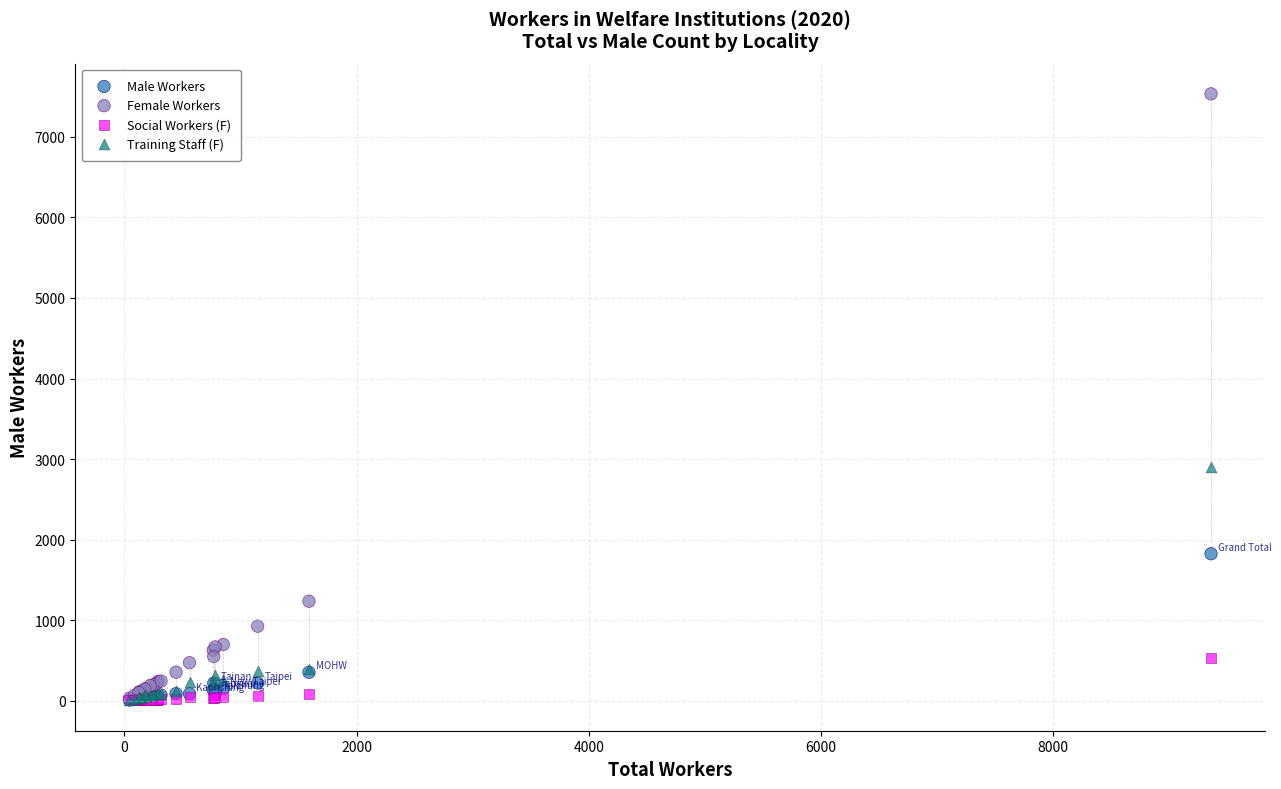

In the Female Workers series, what Y value is closest to 3782?

1236